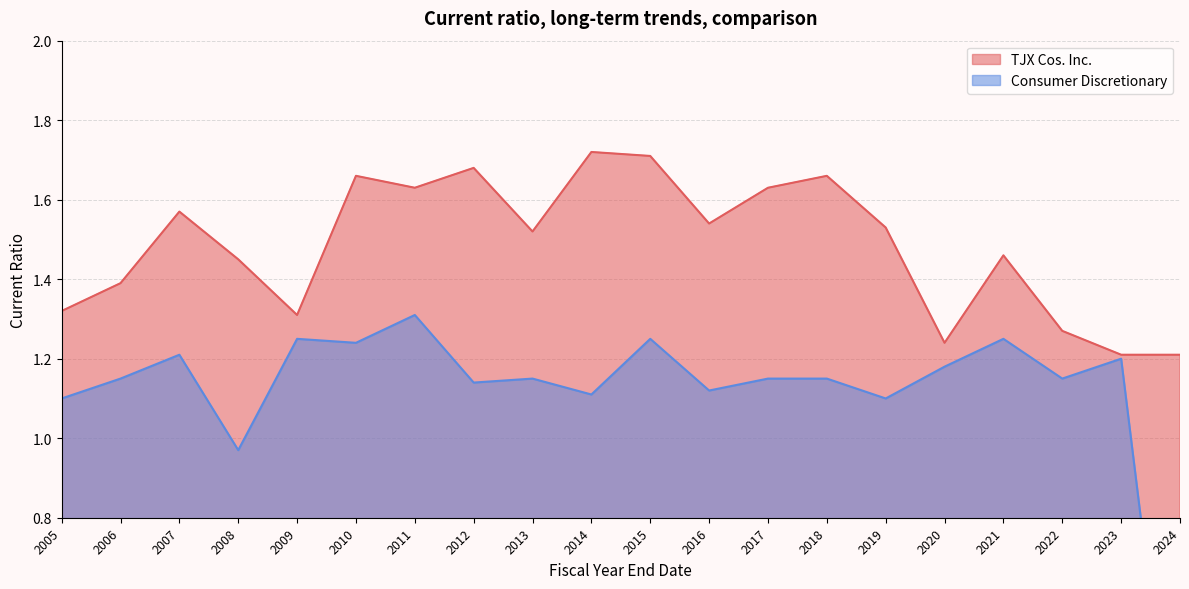

True or false: TJX Cos. Inc. and Consumer Discretionary intersect in this chart.

False